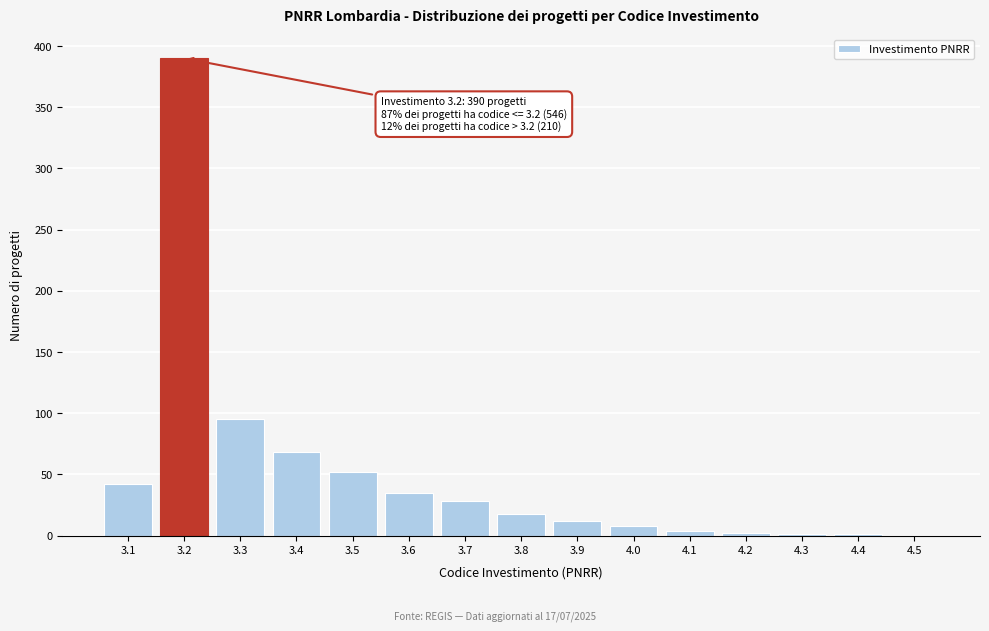

What is the sum of all values?

756